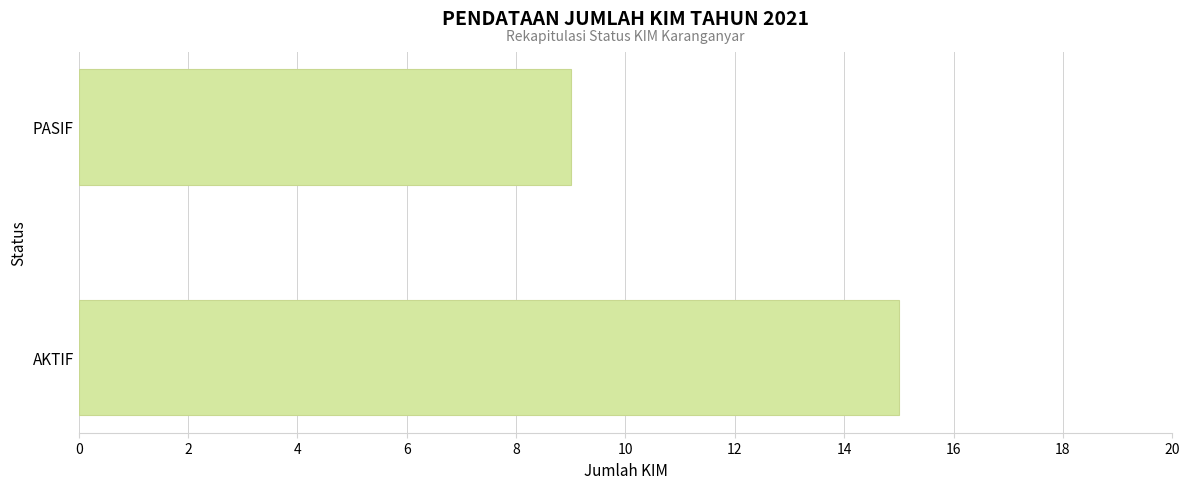

The value at PASIF is 9. True or false?

True